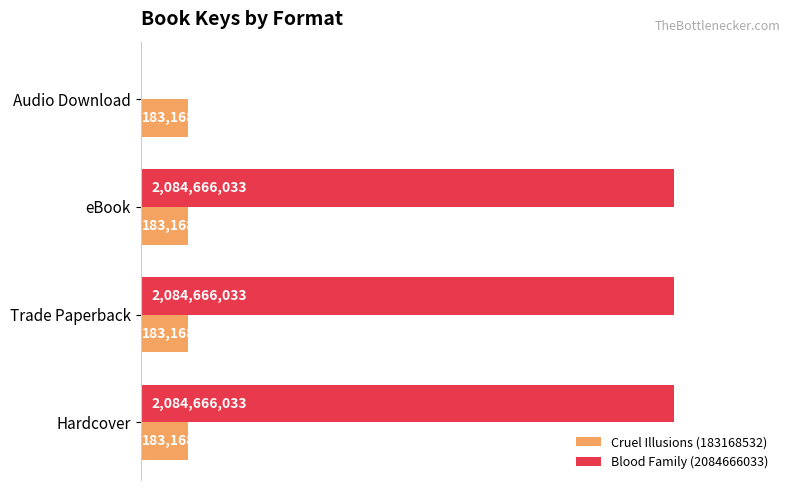

What are all the series names shown in the legend?

Cruel Illusions (183168532), Blood Family (2084666033)